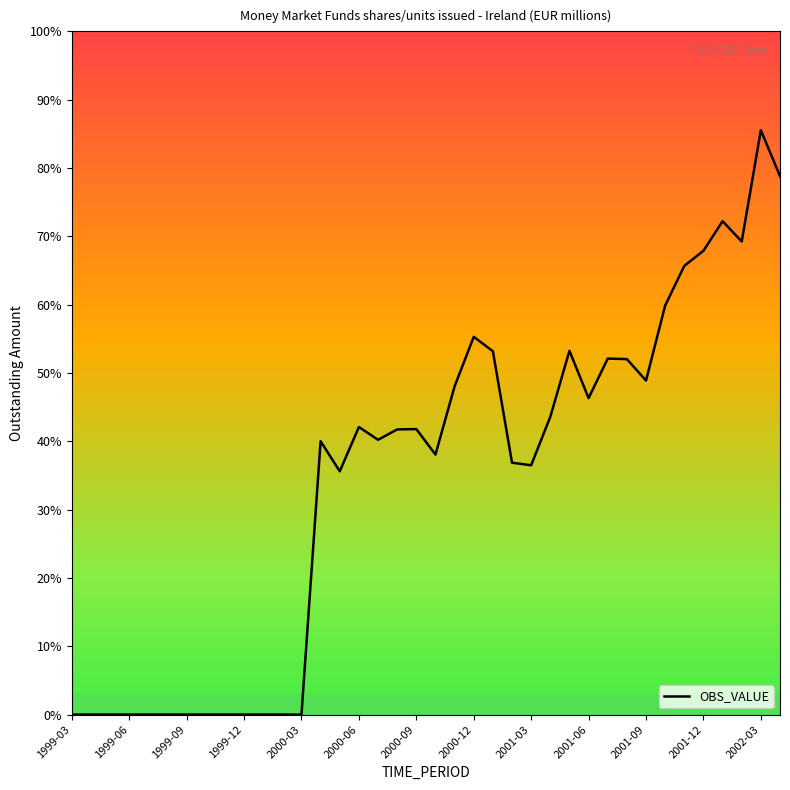

Does the chart display data point markers on the line(s)?

No